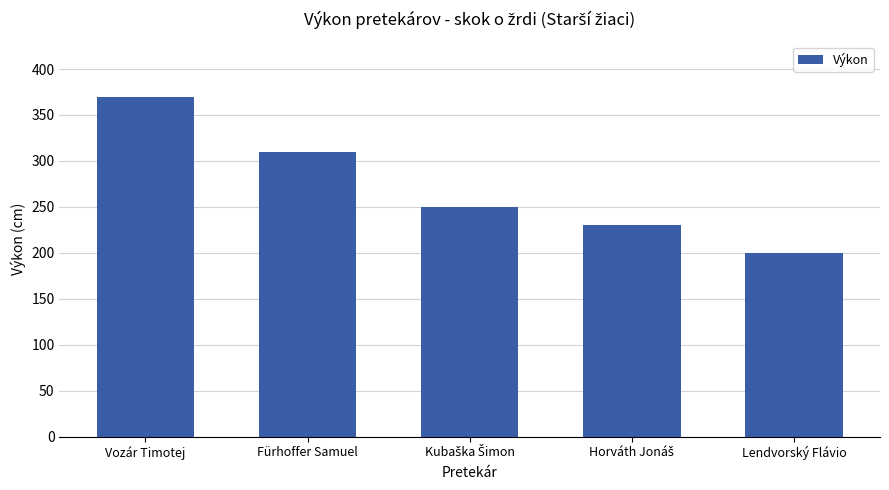

Where does the data first go above 250?

Vozár Timotej